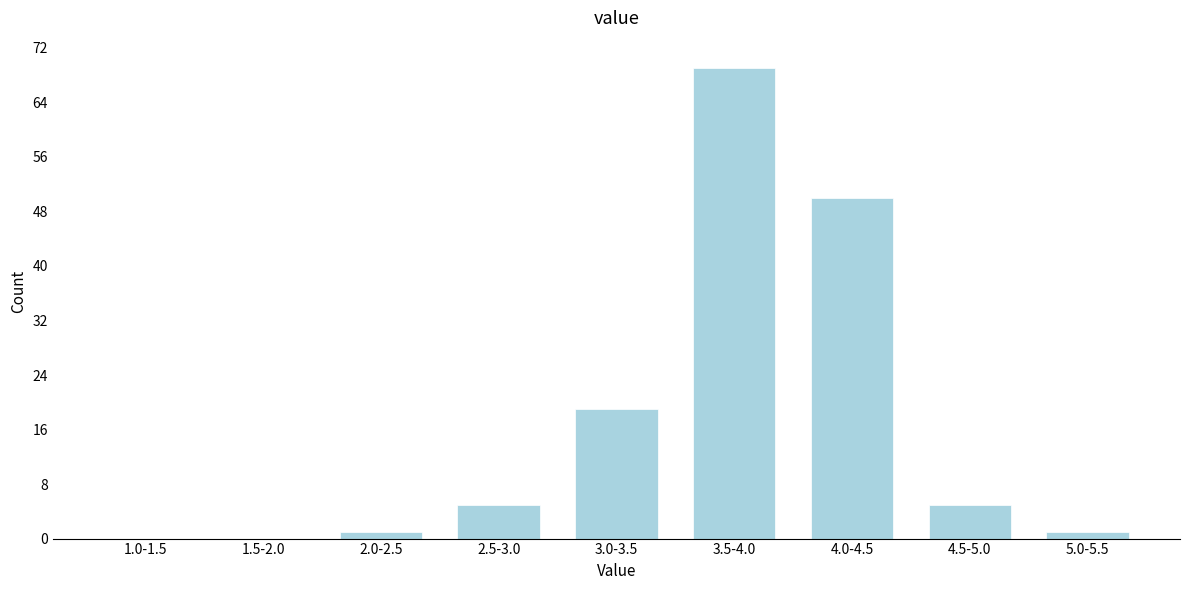

Reading right to left, list all the values displayed in this chart.

5.0-5.5=1	4.5-5.0=5	4.0-4.5=50	3.5-4.0=69	3.0-3.5=19	2.5-3.0=5	2.0-2.5=1	1.5-2.0=0	1.0-1.5=0